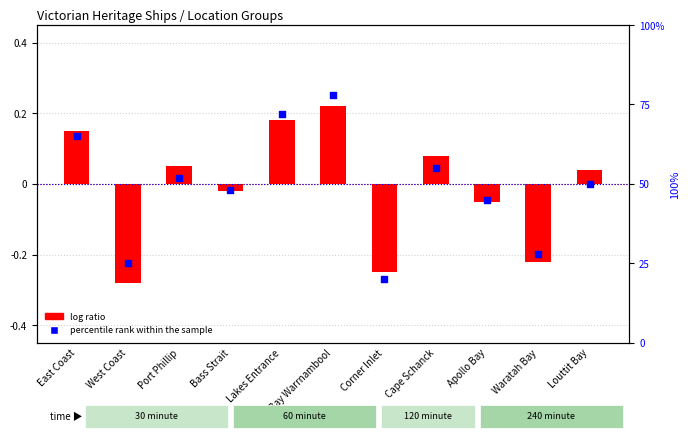

Which series contains the highest Y value?

percentile rank within the sample